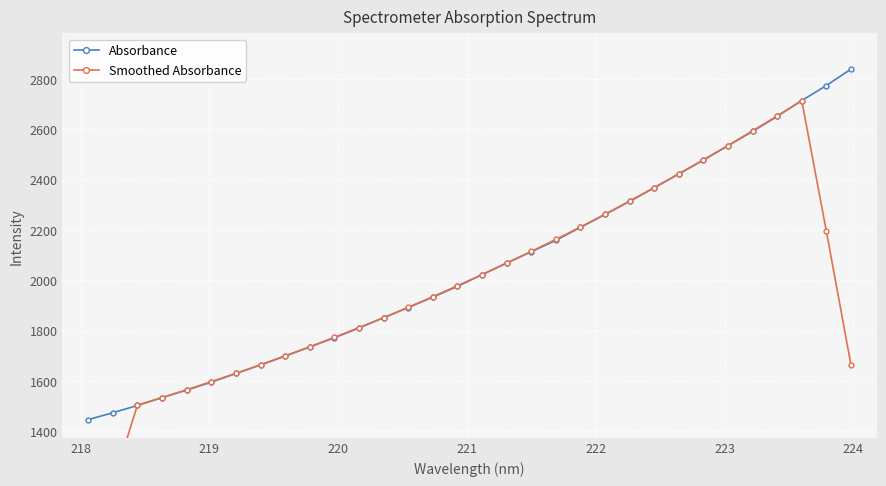

What is the value of the Absorbance point at the 23rd from the left?

2313.5